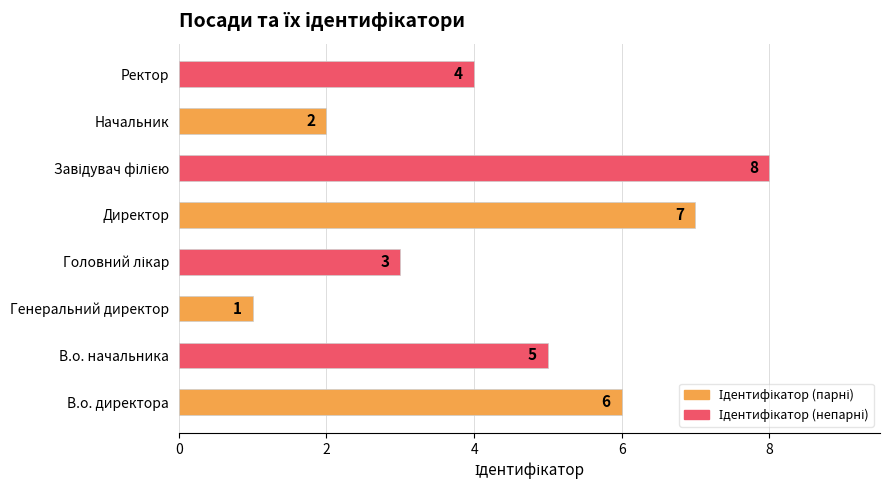

Which has a higher value, Ректор or Директор?

Директор